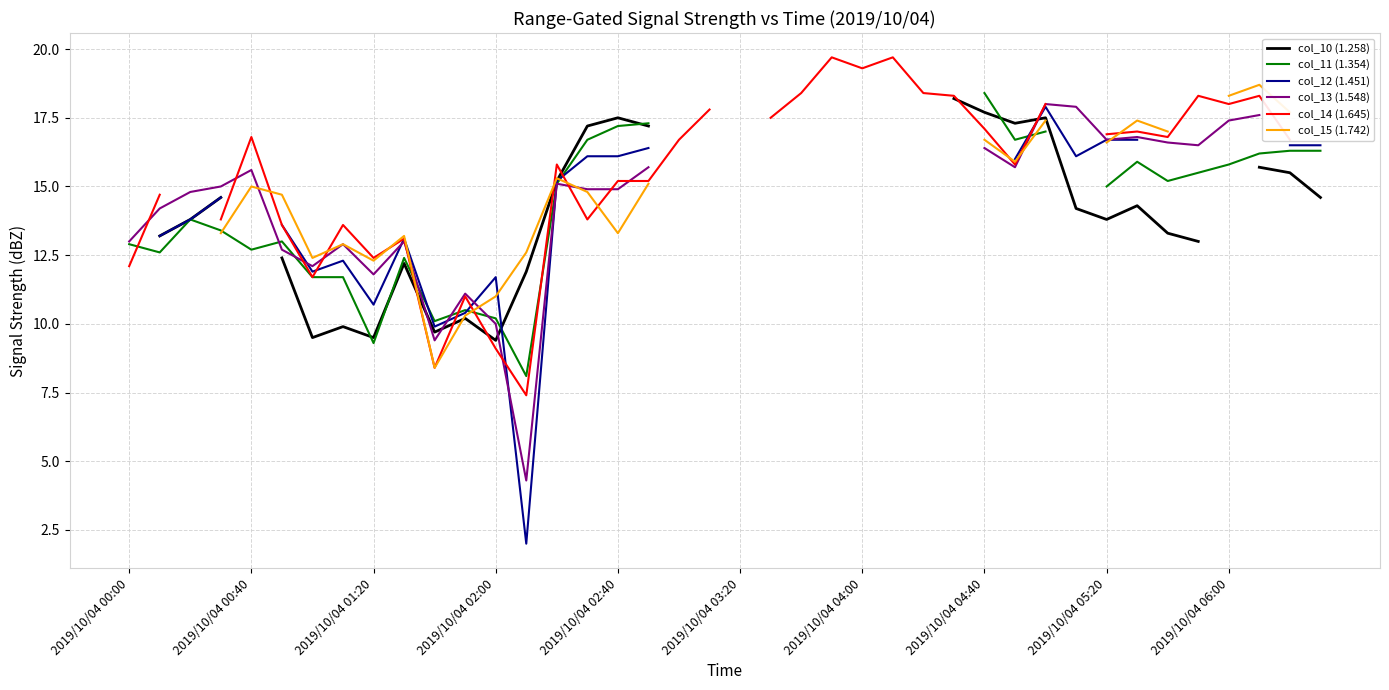

What is the spread (max minus min) of values at 27?

0.1